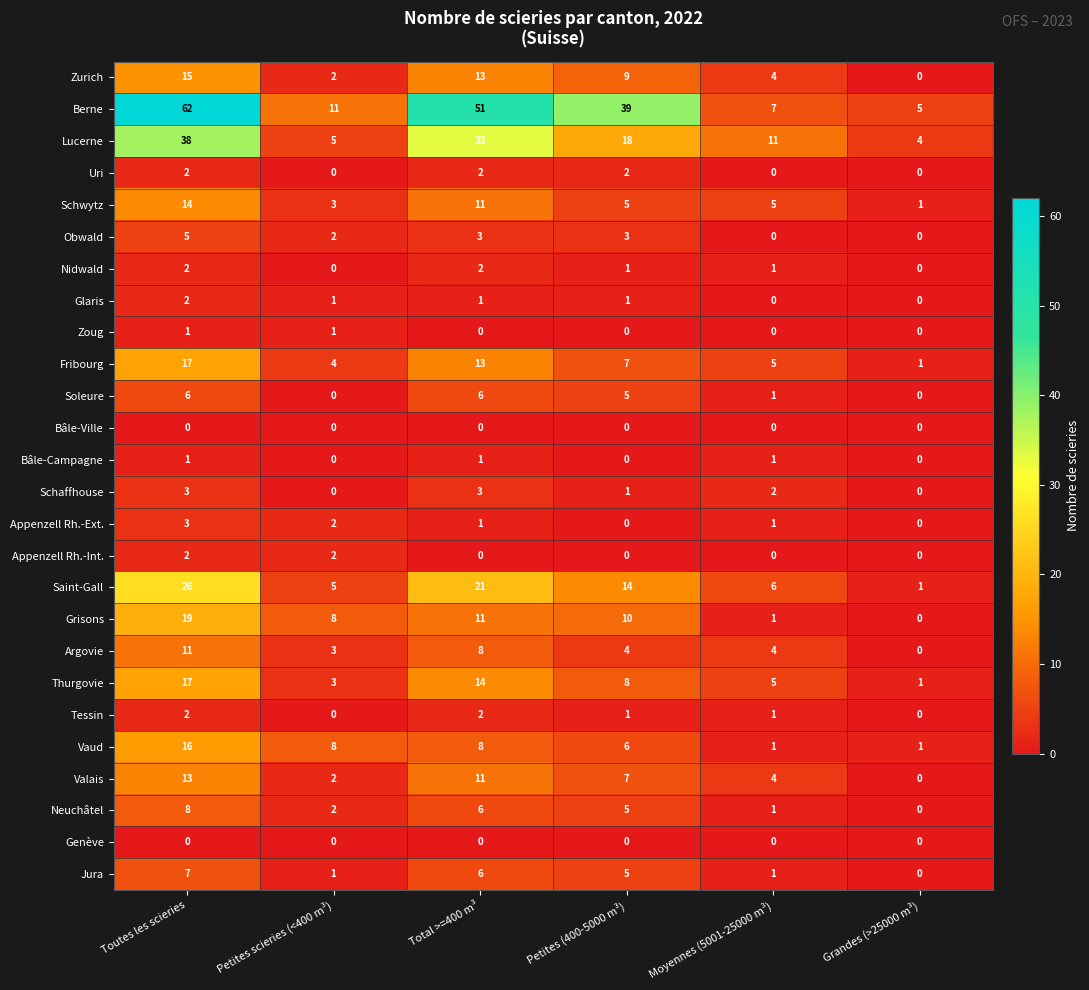

What is the maximum value shown in the chart?

62